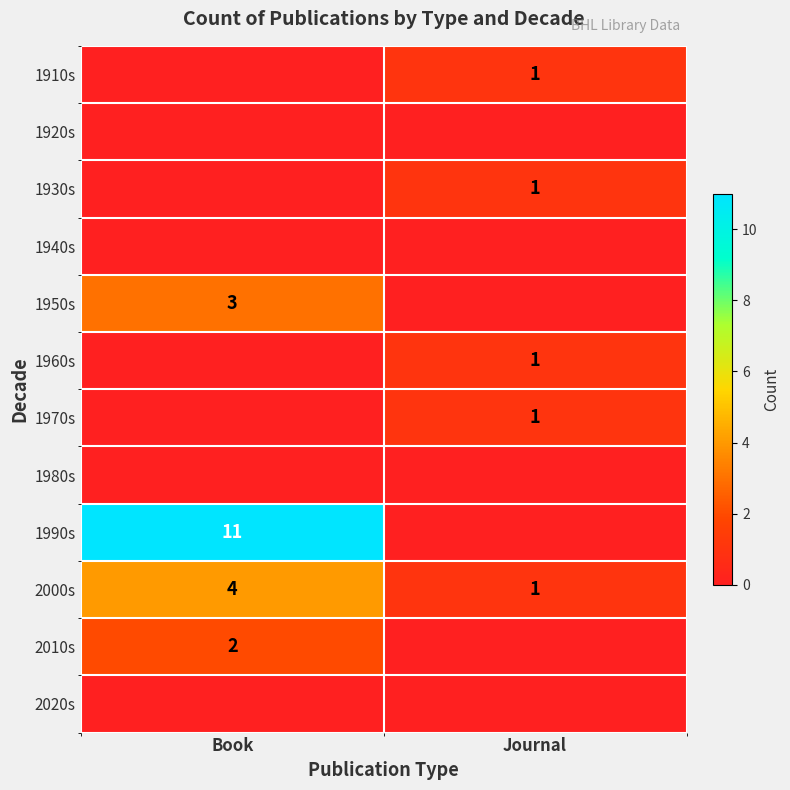

True or false: 1930s has a value of 1 at Journal.

True